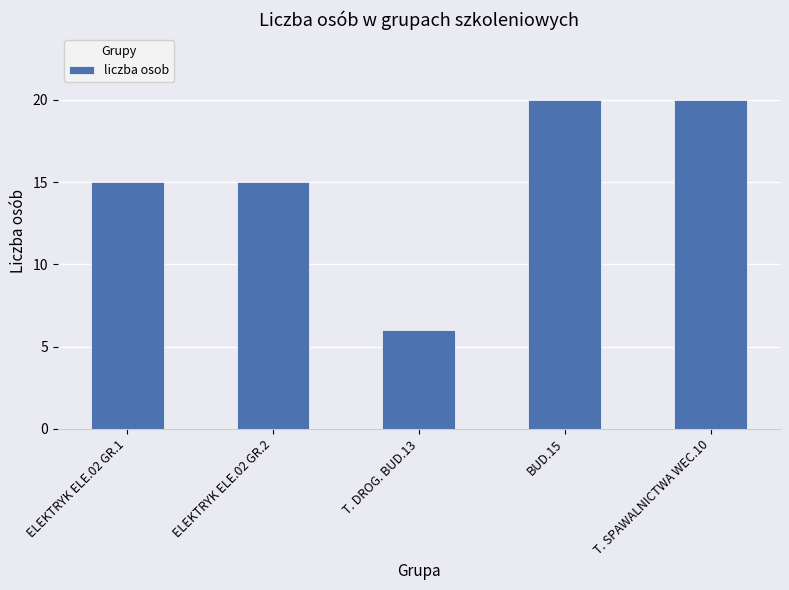

What is the label of the 5th bar from the left?

T. SPAWALNICTWA WEC.10